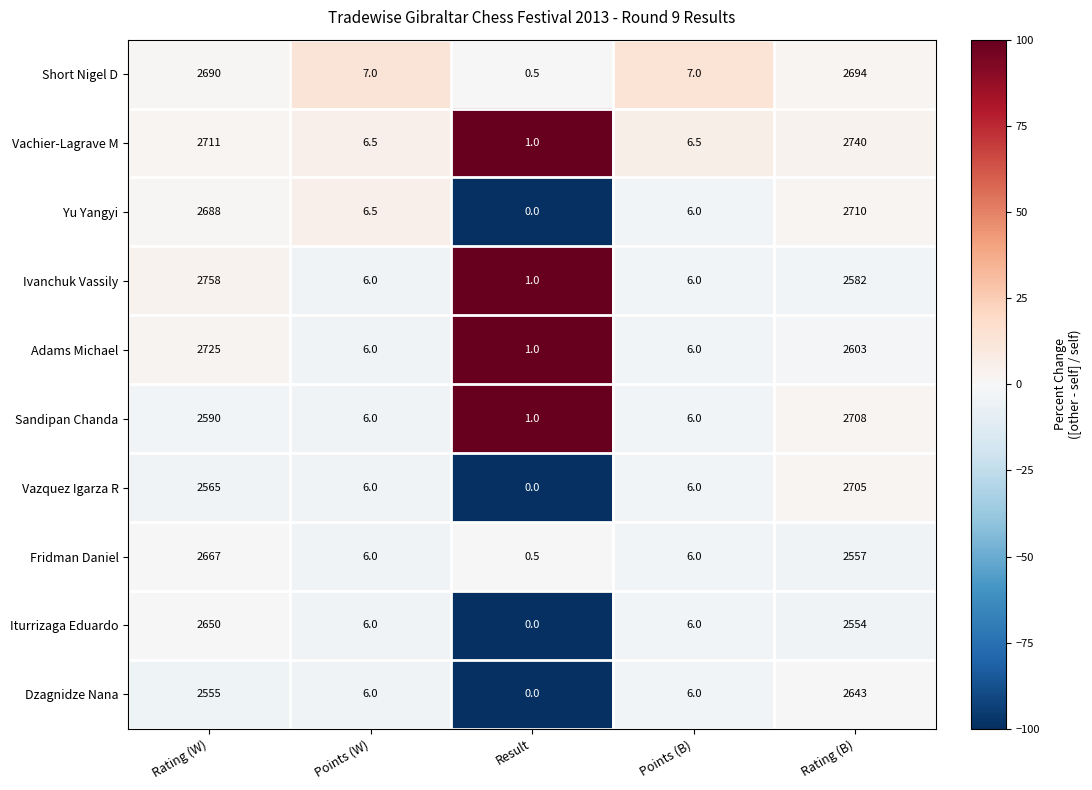

Count the number of data series in this chart.

10